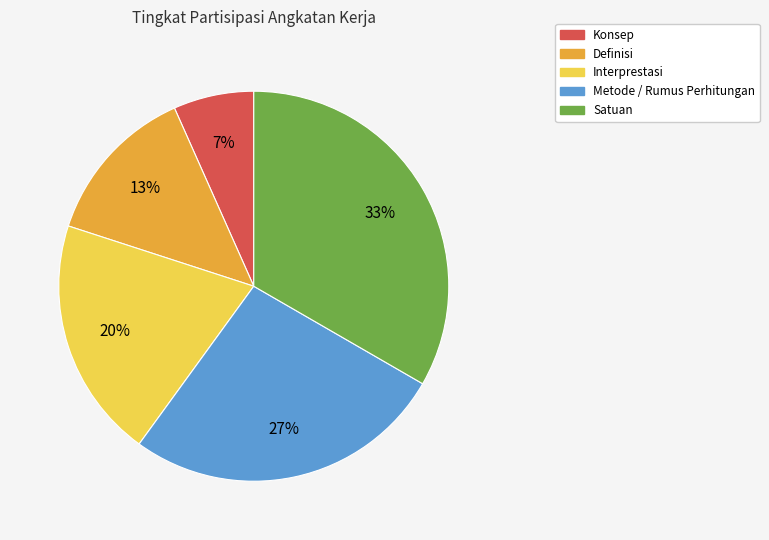

To the nearest percent, what is the average slice percentage?

20%